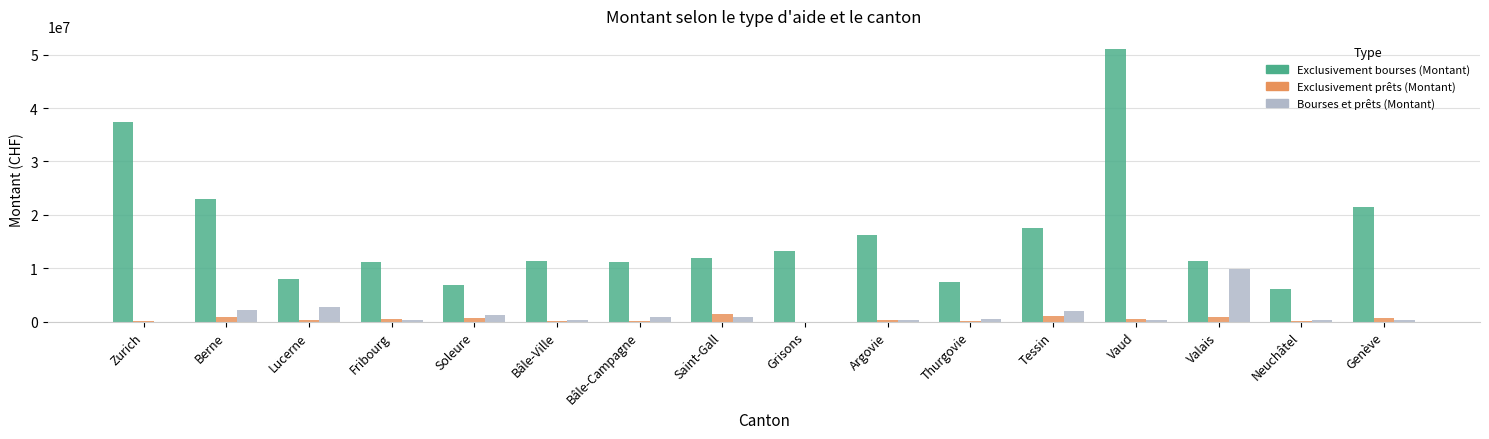

What is the sum of all Exclusivement prêts (Montant) values?

7664582